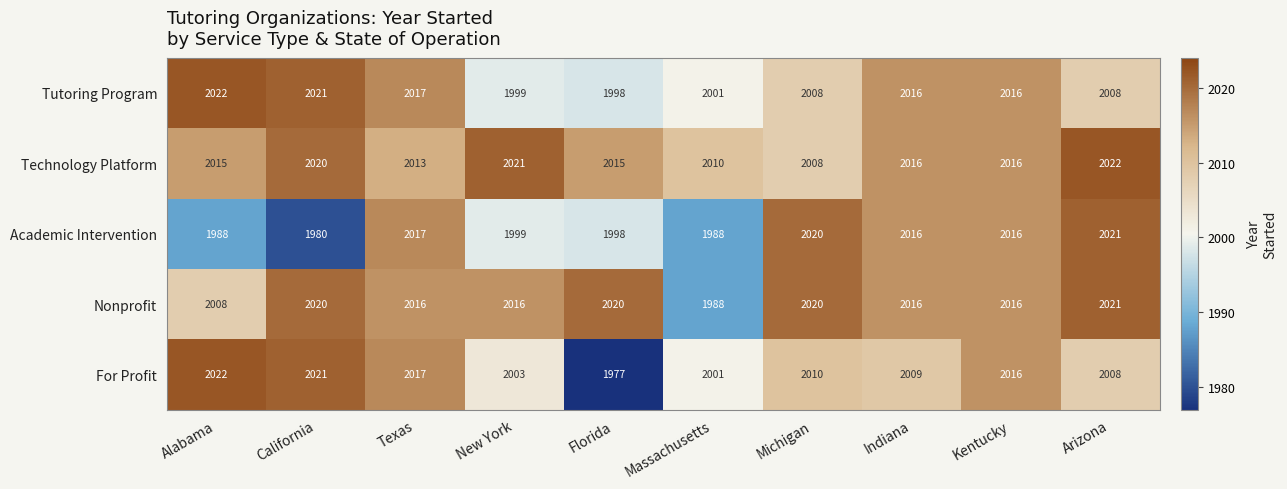

What is the average value of the For Profit series?

2008